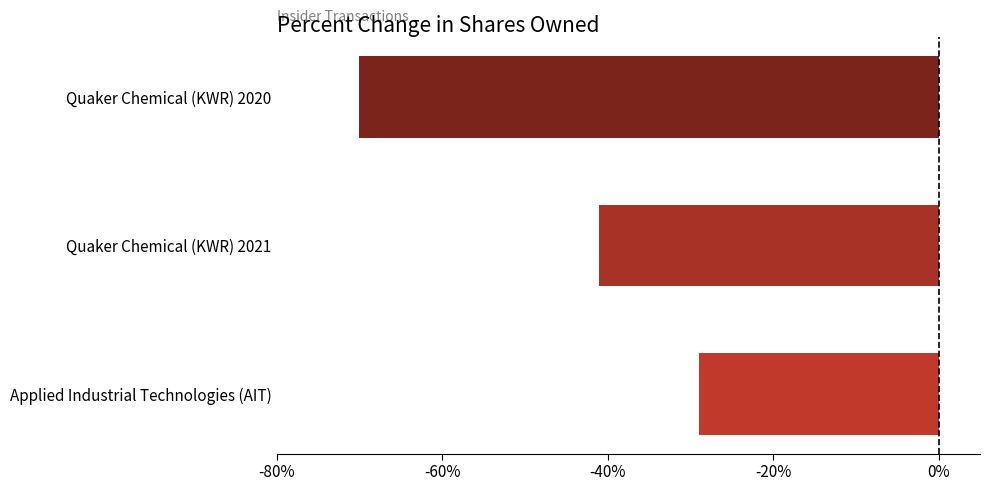

Reading top to bottom, list all the values displayed in this chart.

Quaker Chemical (KWR) 2020=-70	Quaker Chemical (KWR) 2021=-41	Applied Industrial Technologies (AIT)=-29